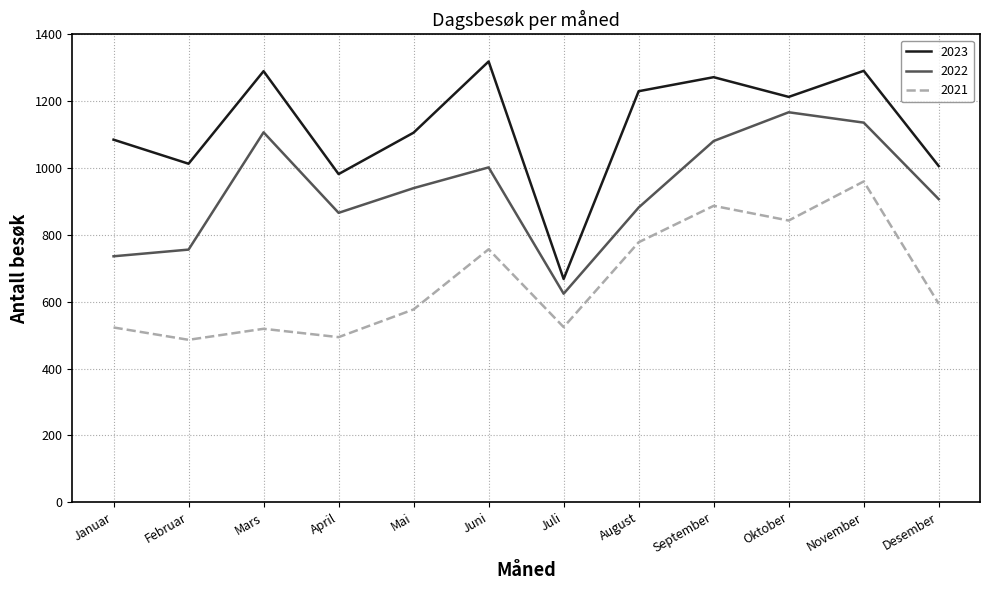

Which series has the largest range (max minus min)?

2023